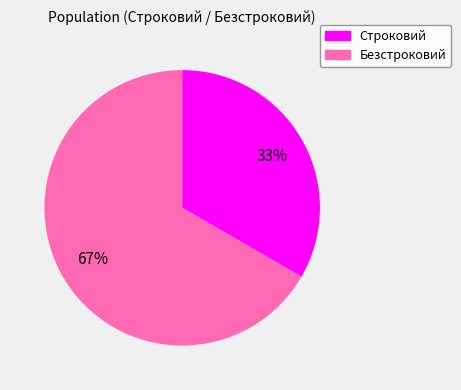

Which category accounts for the majority?

Безстроковий